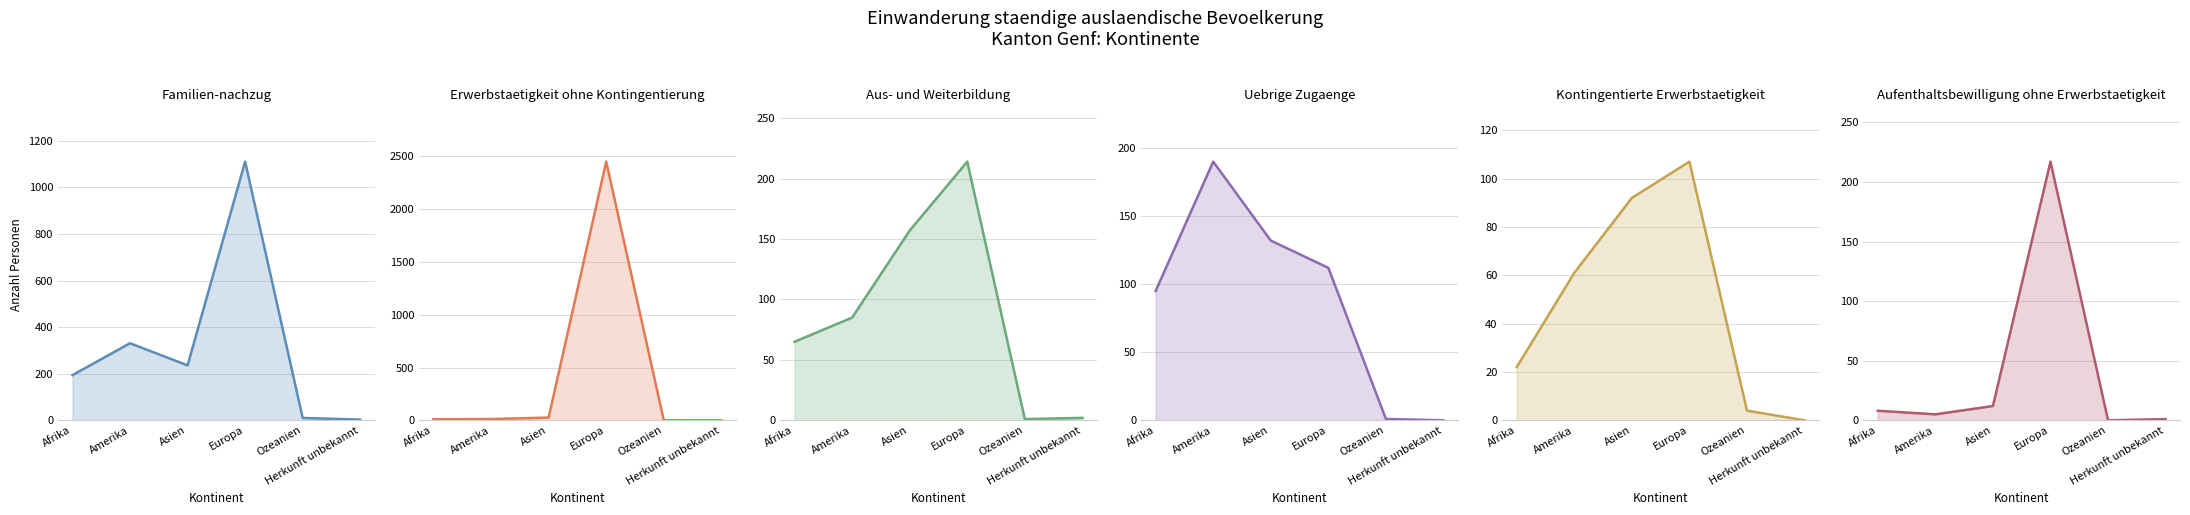

What is the sum of the Uebrige Zugaenge (col_10) values at Afrika and Herkunft unbekannt?

95